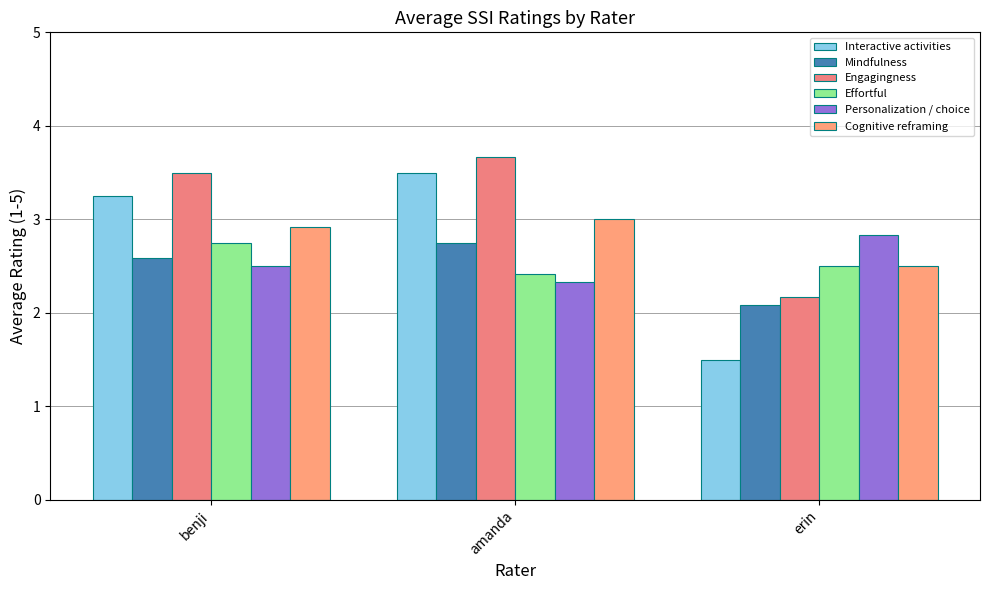

Read the Cognitive reframing value at benji.

2.9